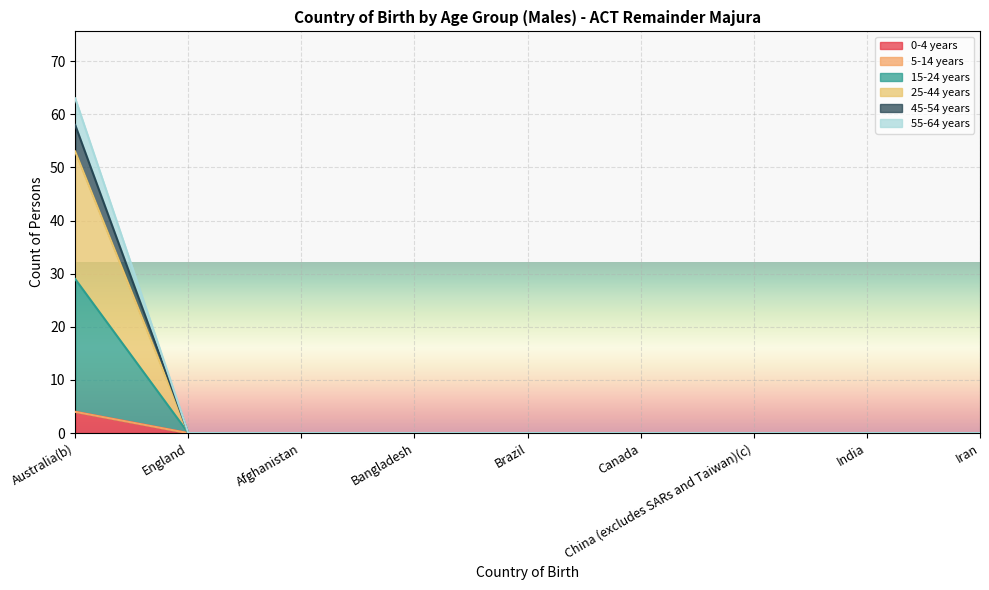

True or false: 55-64 years and 0-4 years cross at least once.

False